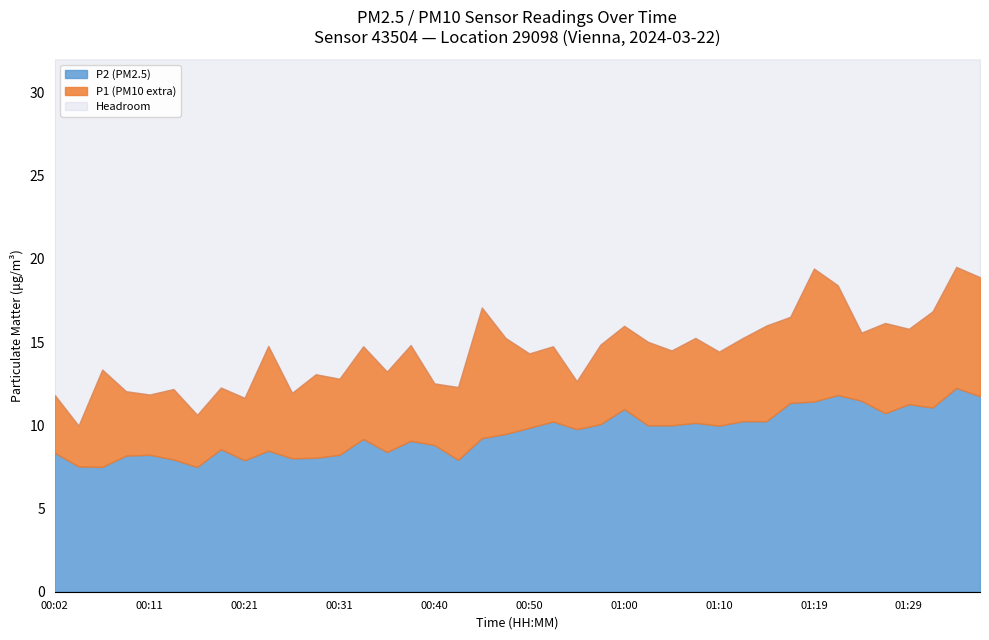

At which category does P1 reach its first local valley?

00:04